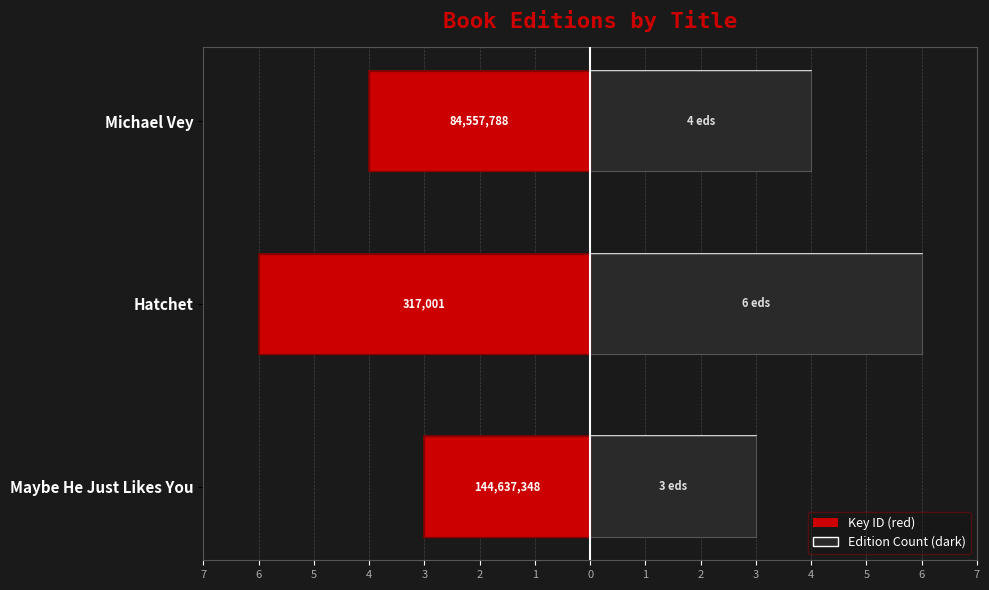

How many data points in Editions (left) are above -4?

1